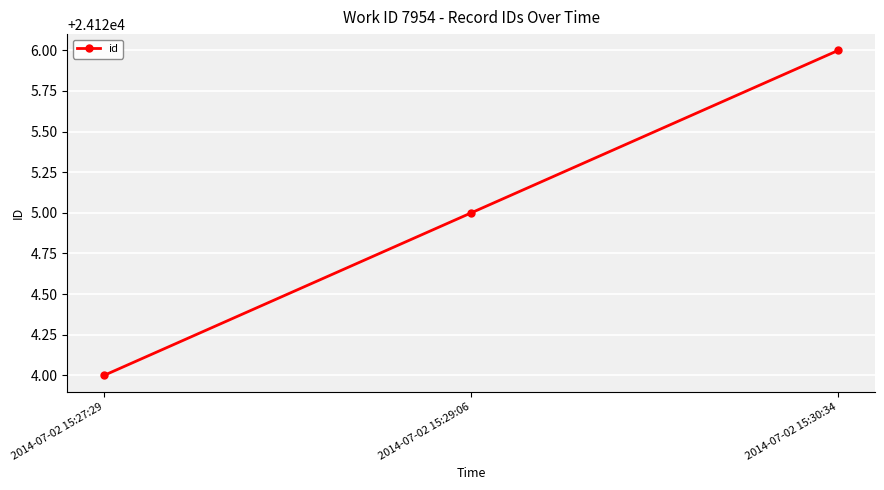

What is the maximum value shown in the chart?

24126